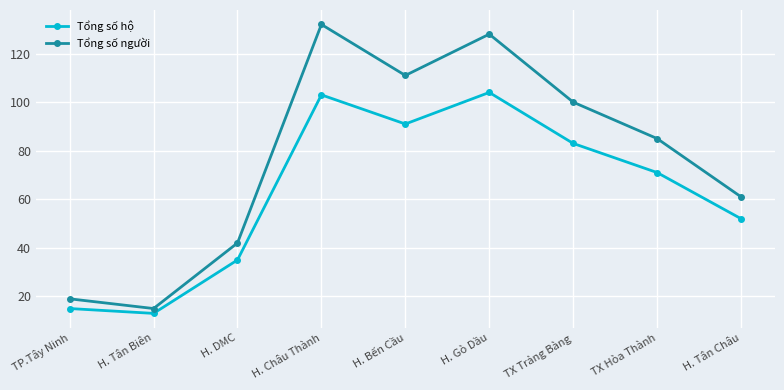

Rank the series at H. Gò Dầu from highest to lowest value.

Tổng số người, Tổng số hộ